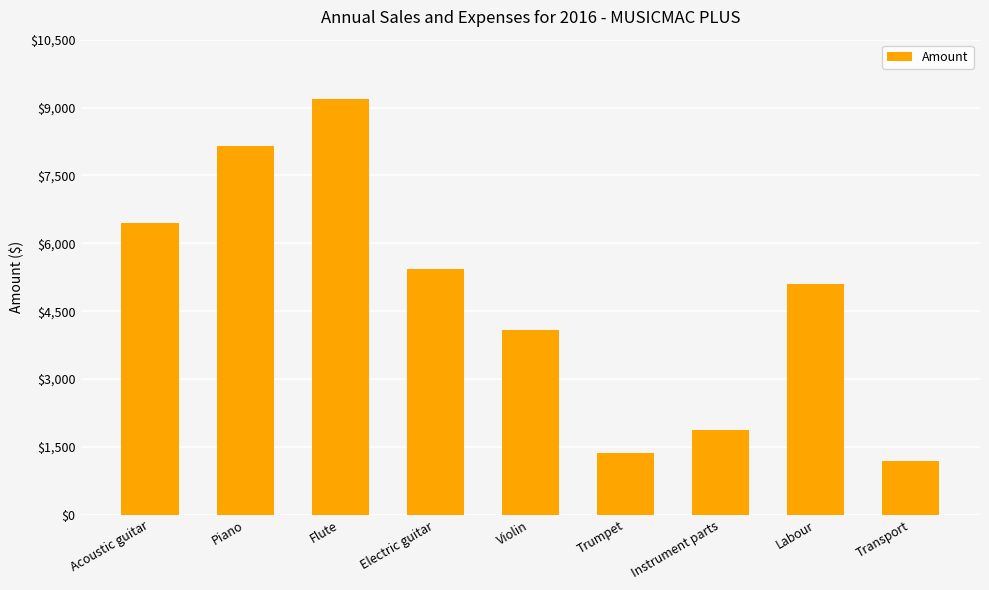

Is it true that the value at Electric guitar is 7556?

False